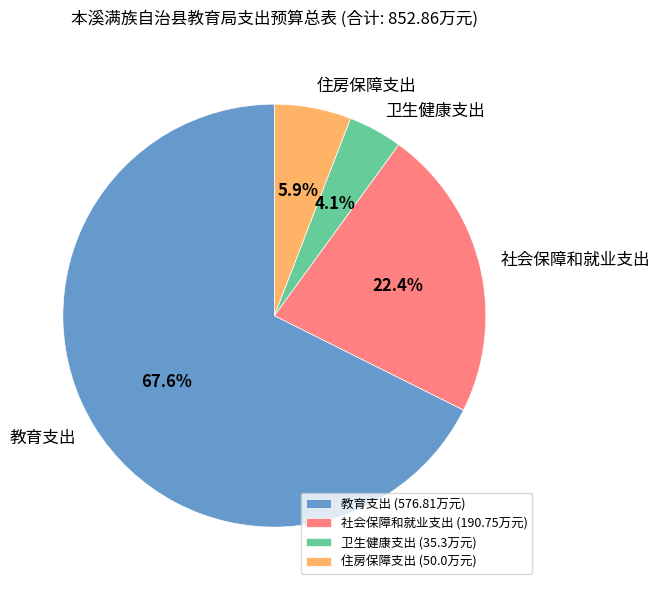

Is the sum of 住房保障支出 (50.0万元) and 教育支出 (576.81万元) greater than half?

Yes